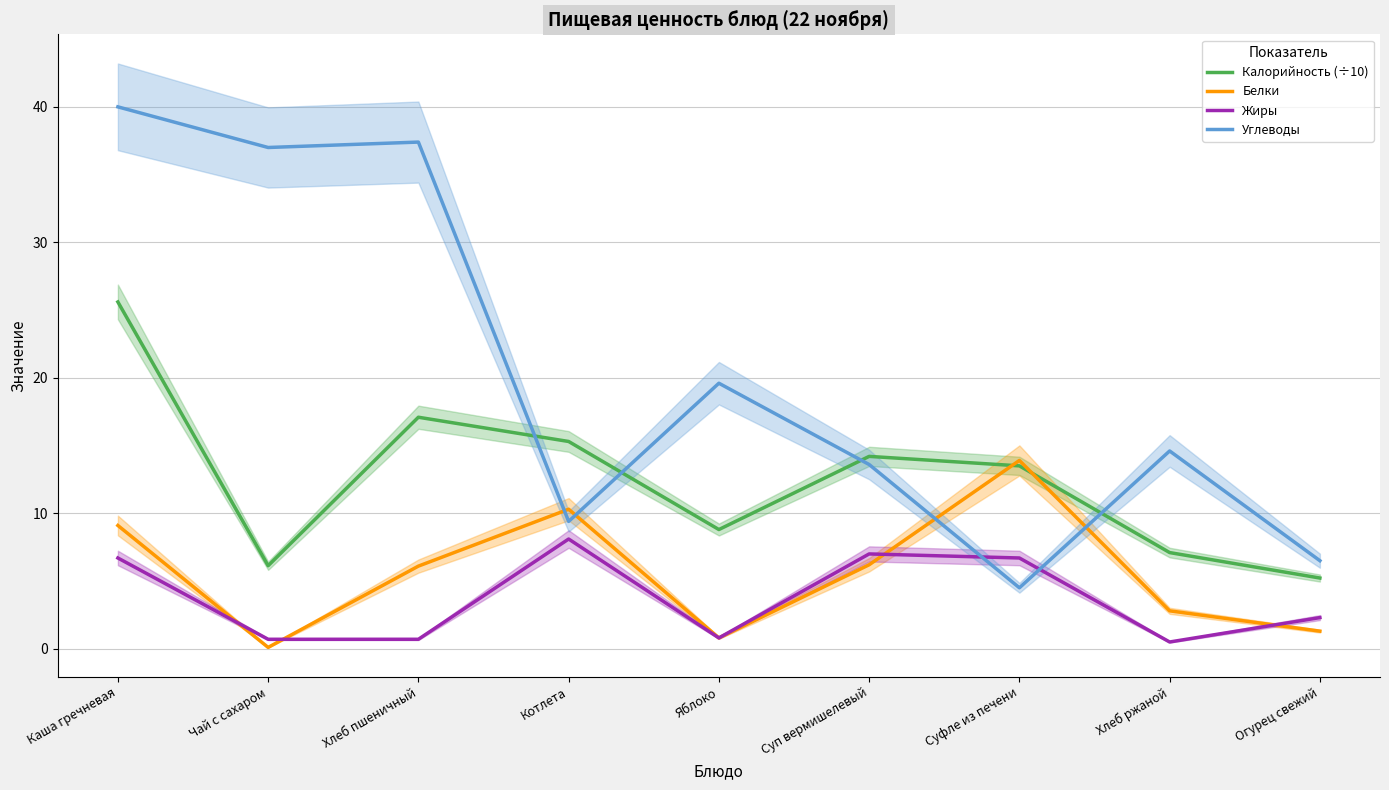

What is the total value across all series at Хлеб ржаной?

25.0